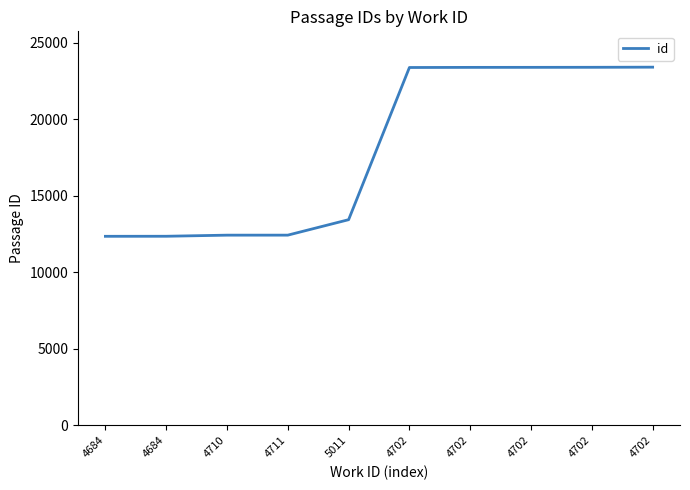

Does the chart display data point markers on the line(s)?

No